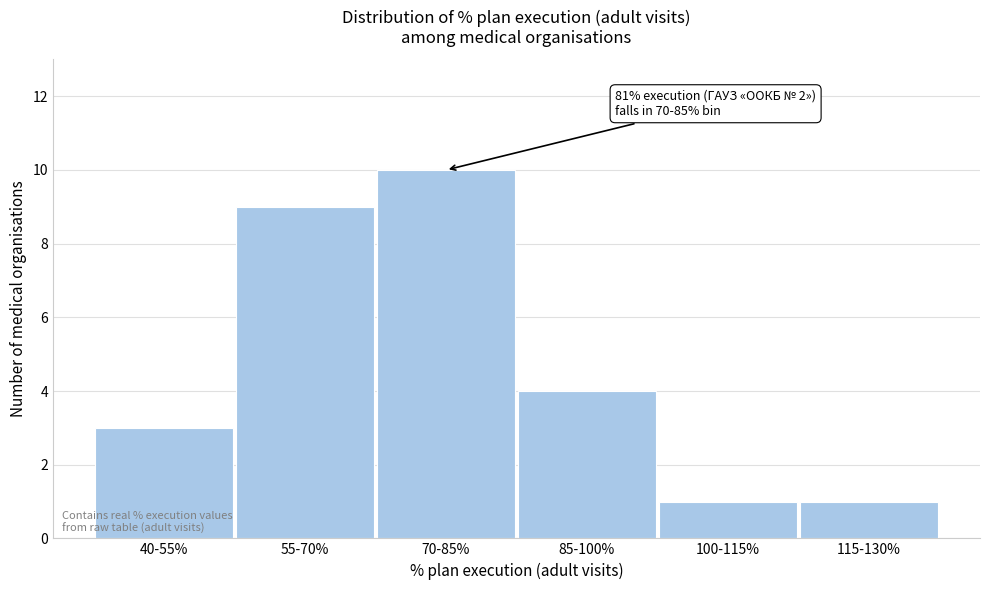

Reading left to right, list all the values displayed in this chart.

40-55%=3	55-70%=9	70-85%=10	85-100%=4	100-115%=1	115-130%=1